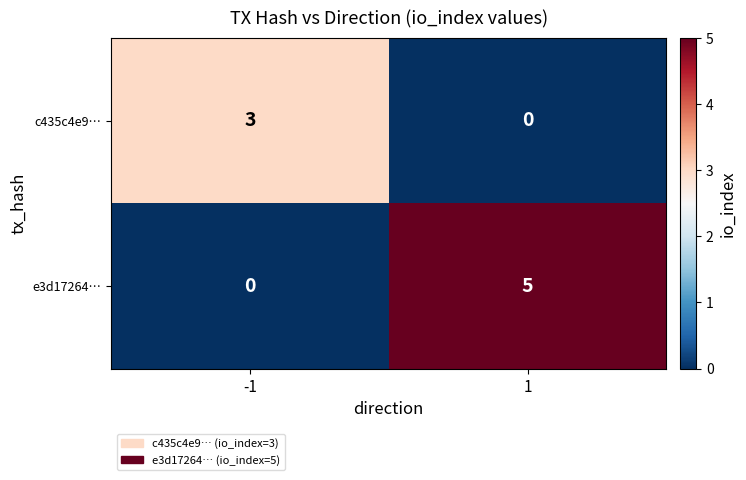

Which series has the largest total across all categories?

e3d17264…